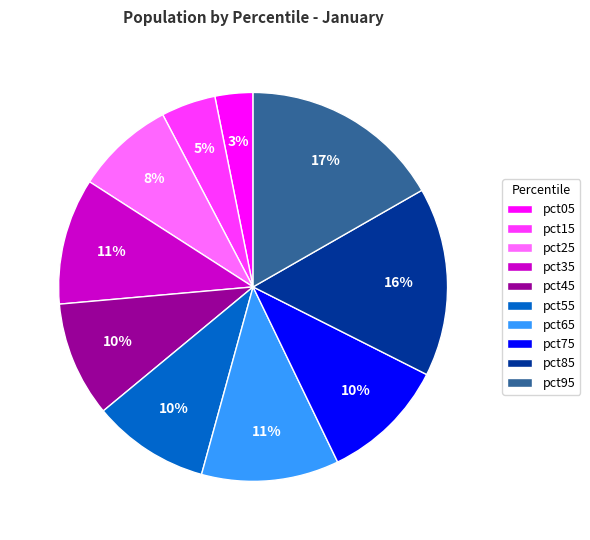

Count the number of slices in the pie.

10